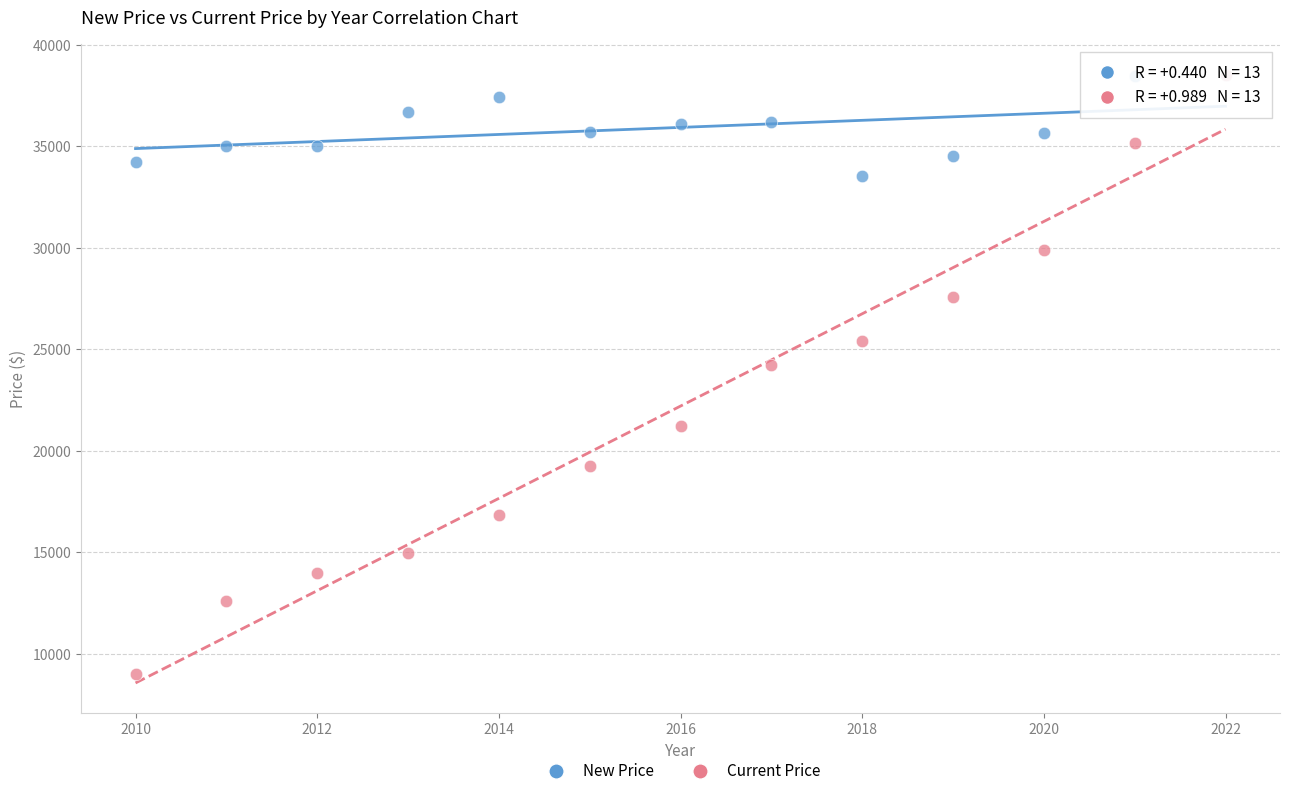

Which series reaches the minimum Y coordinate?

Current Price